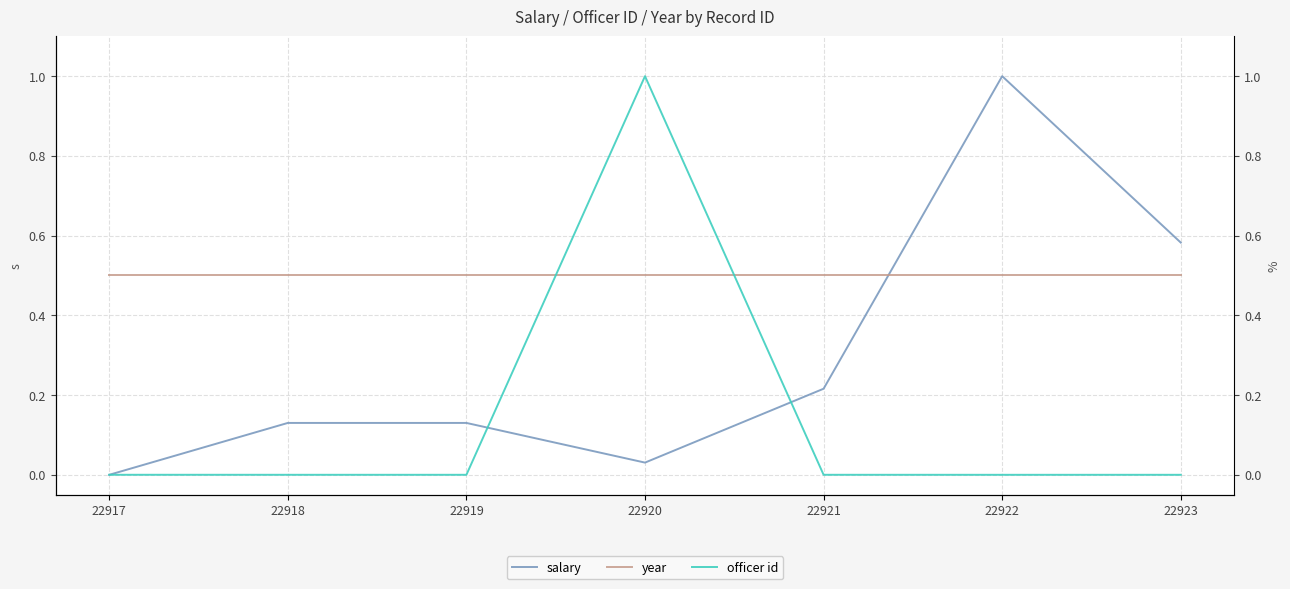

What is the lowest value of the year series?

0.5